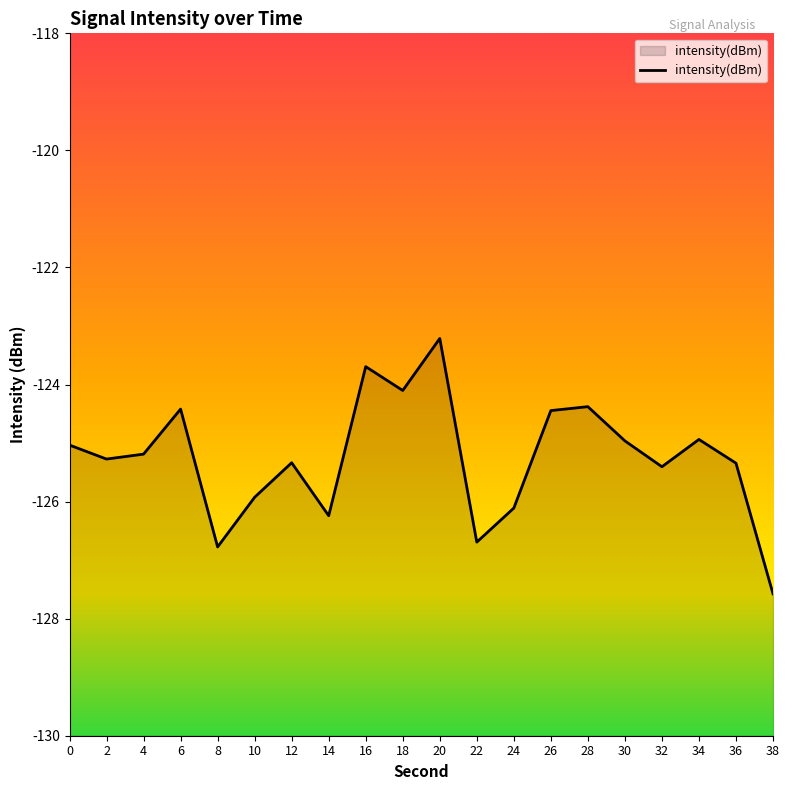

At which label does the data first exceed -125?

6